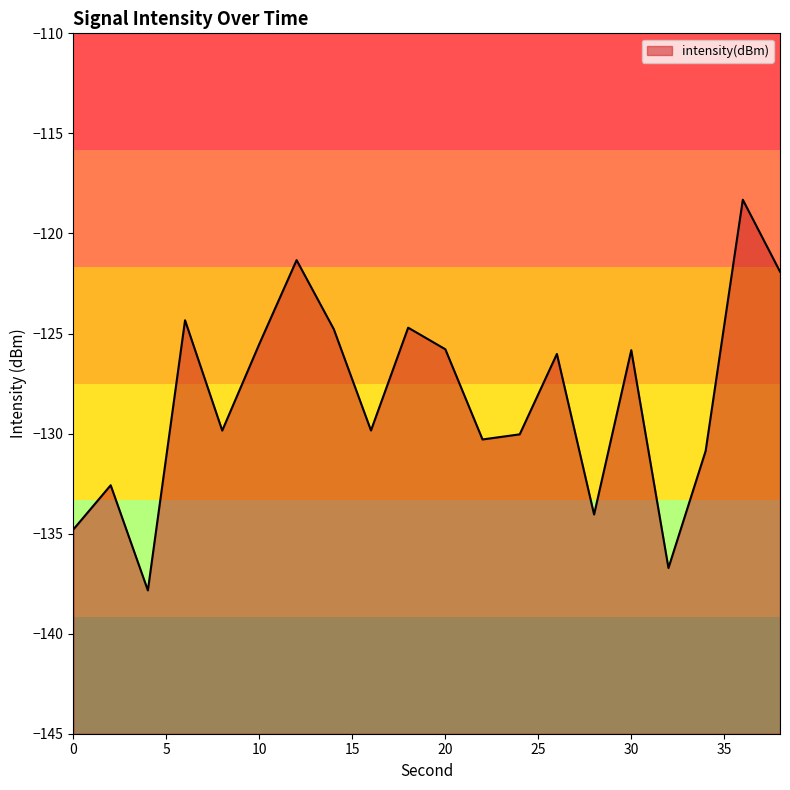

True or false: the data shows -130.3 at 22.

True